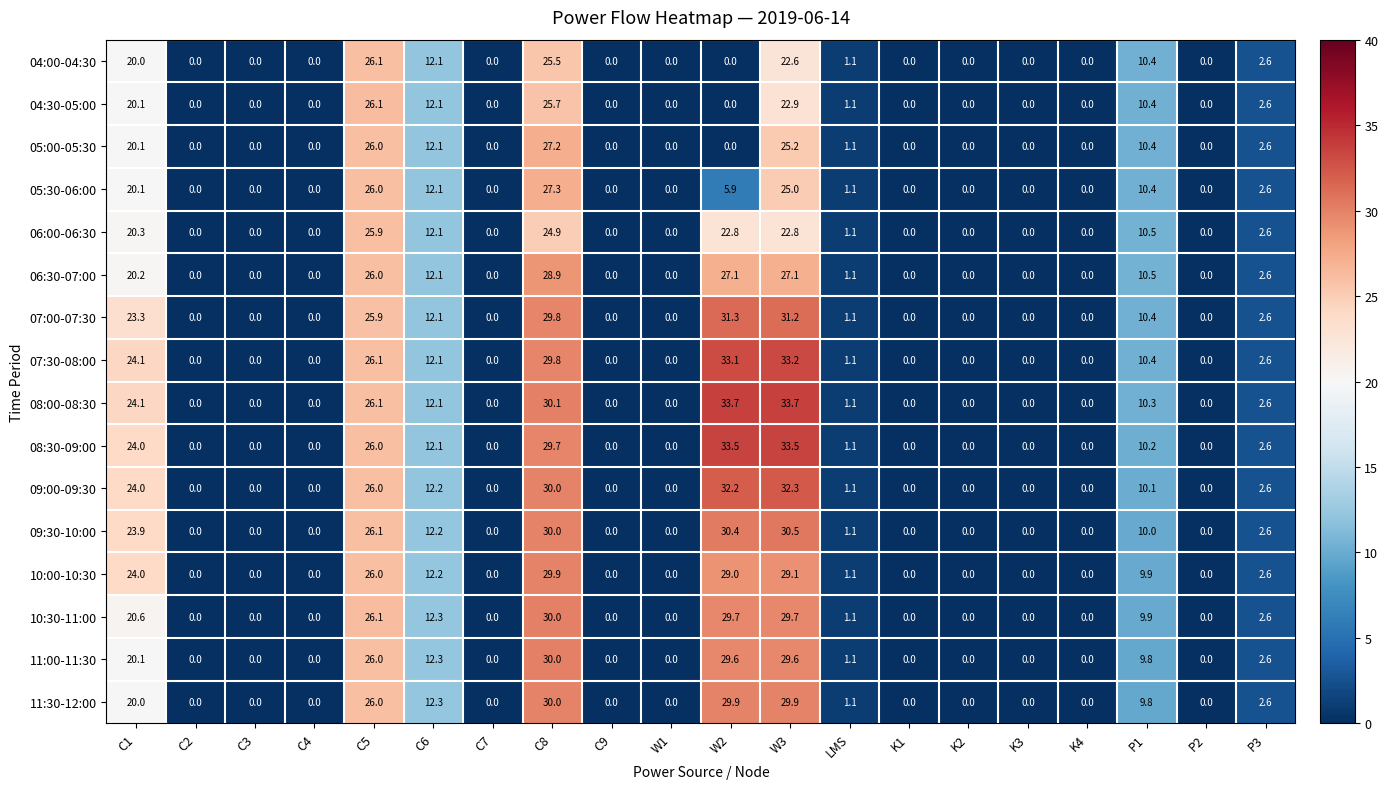

What is the average value of the 11:30-12:00 series?

8.1